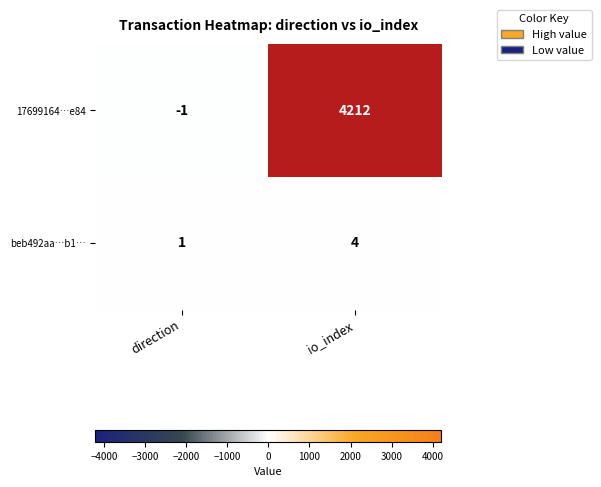

Between direction and io_index, which series saw the biggest shift?

17699164…e84